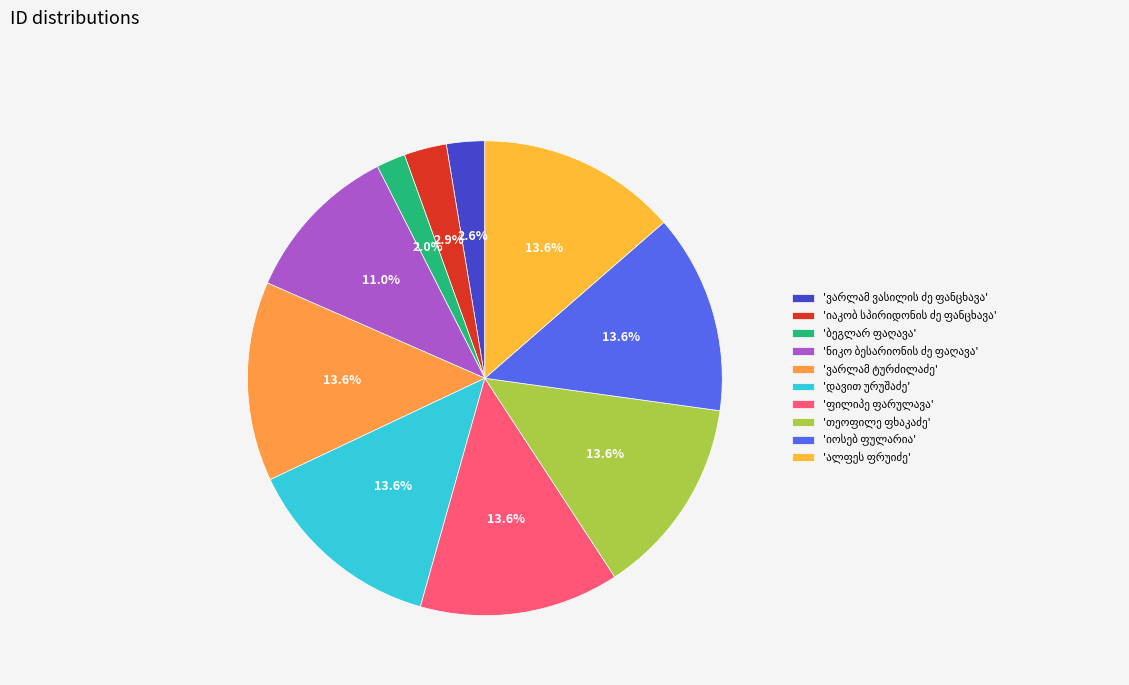

Count the number of slices in the pie.

10